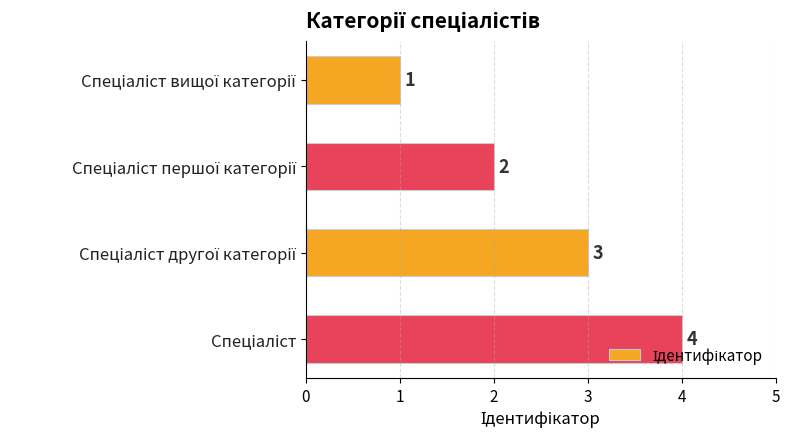

What is the sum of all values?

10